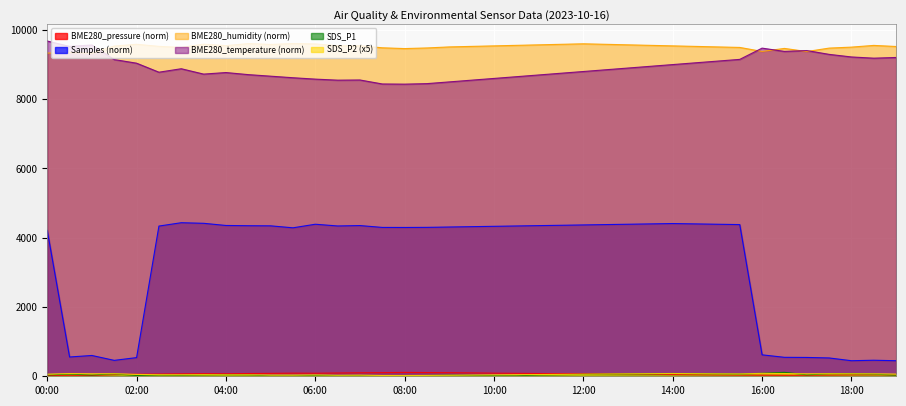

Which has a higher value, 12:00 or 14:30?

12:00